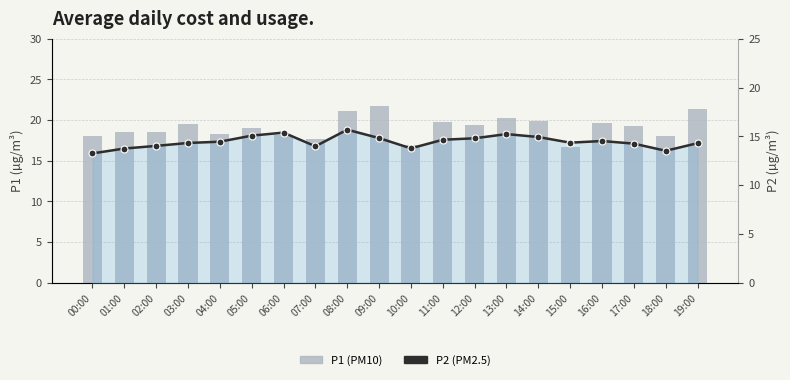

Reading left to right, list all the values displayed in this chart.

P1 (PM10): 00:00=18.0	01:00=18.6	02:00=18.5	03:00=19.6	04:00=18.2	05:00=19.0	06:00=18.2	07:00=17.7	08:00=21.1	09:00=21.7	10:00=16.9	11:00=19.7	12:00=19.4	13:00=20.3	14:00=19.8	15:00=16.7	16:00=19.7	17:00=19.3	18:00=18.1	19:00=21.3
P2 (PM2.5): 00:00=13.2	01:00=13.8	02:00=14.0	03:00=14.3	04:00=14.4	05:00=15.1	06:00=15.4	07:00=14.0	08:00=15.7	09:00=14.8	10:00=13.8	11:00=14.7	12:00=14.8	13:00=15.2	14:00=14.9	15:00=14.3	16:00=14.5	17:00=14.2	18:00=13.5	19:00=14.3